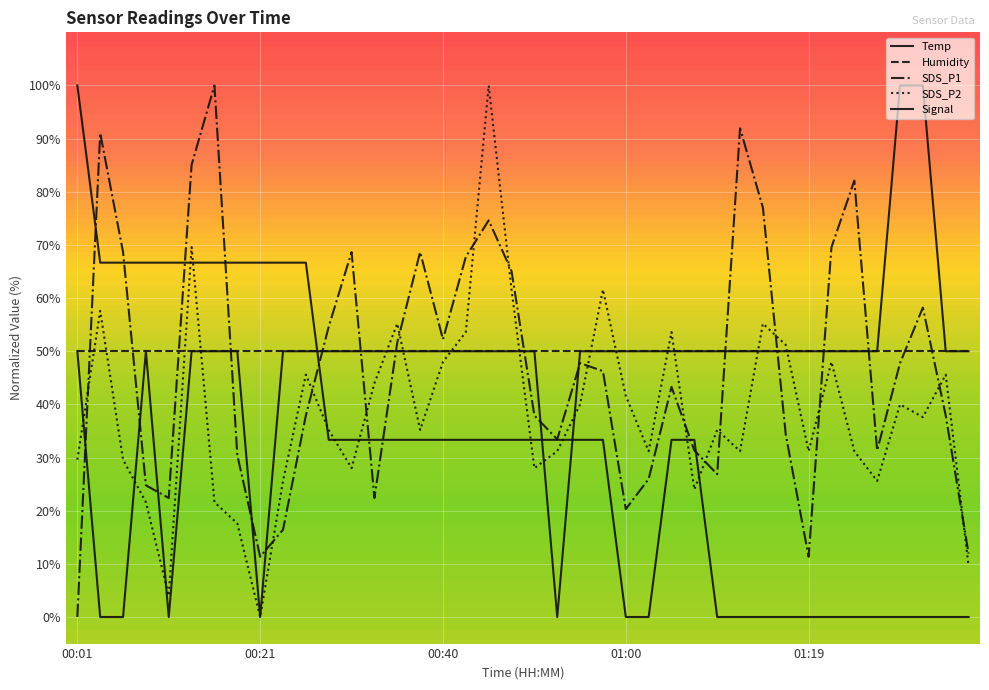

Is this an area chart (filled region under the line)?

No